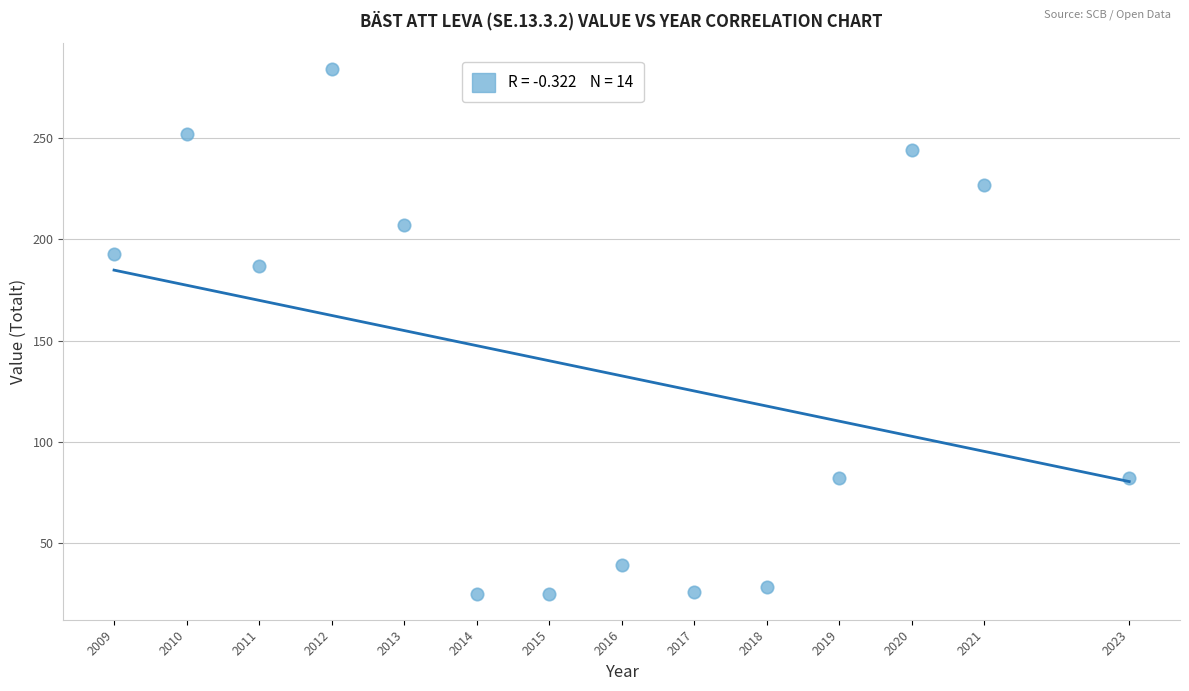

What is the range of Y values (max minus min)?

259